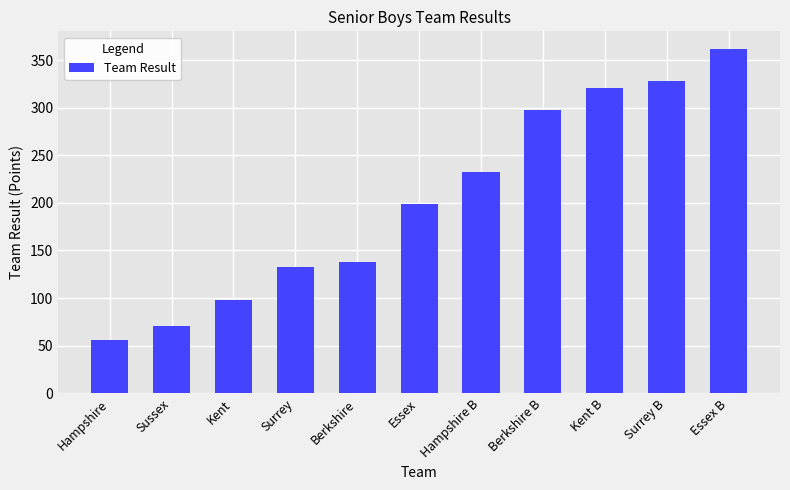

Reading right to left, transcribe all the data shown in this chart.

Essex B=362	Surrey B=328	Kent B=321	Berkshire B=297	Hampshire B=232	Essex=199	Berkshire=138	Surrey=133	Kent=98	Sussex=71	Hampshire=56